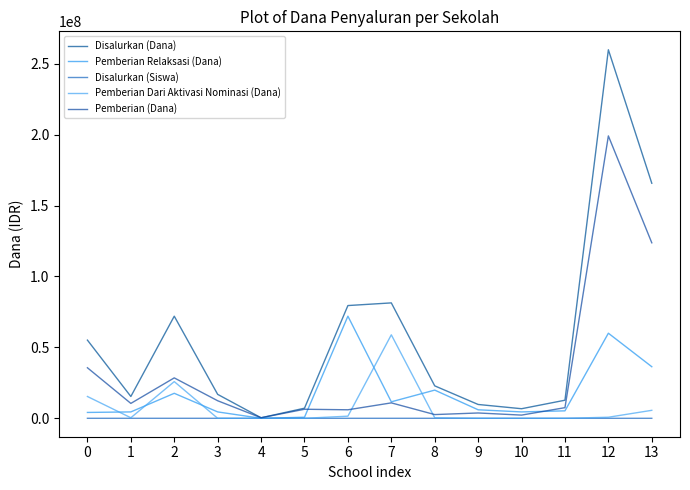

True or false: Pemberian Dari Aktivasi Nominasi (Dana) and Pemberian (Dana) cross at least once.

True